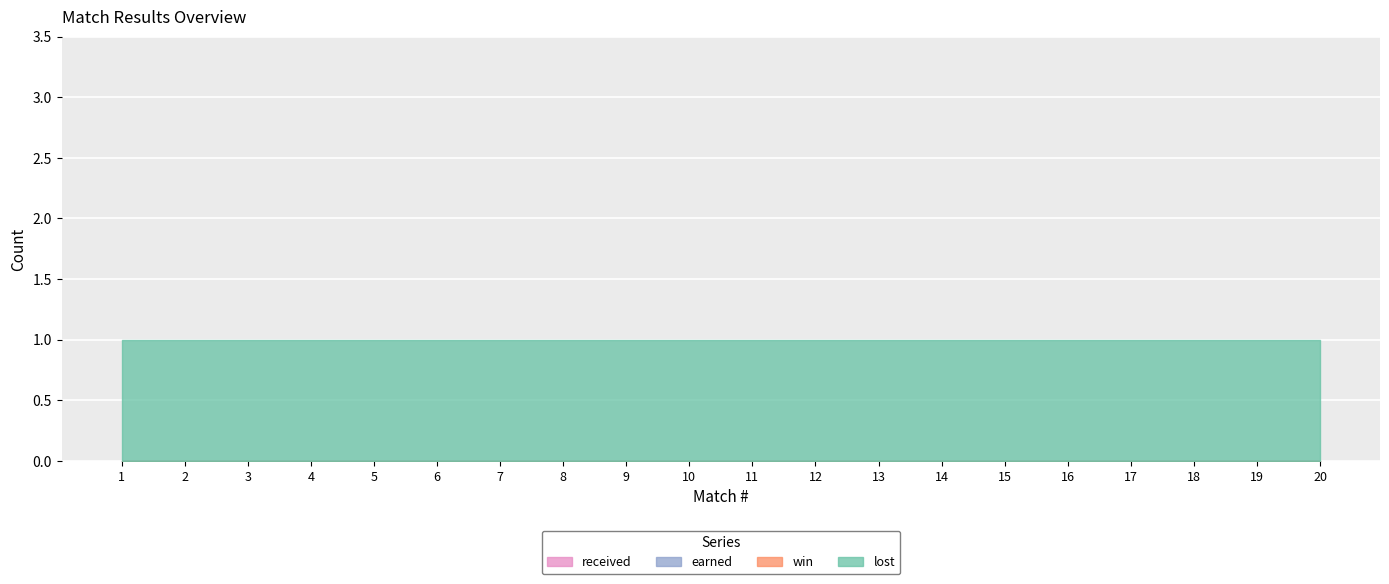

What is the sum of all lost values?

20